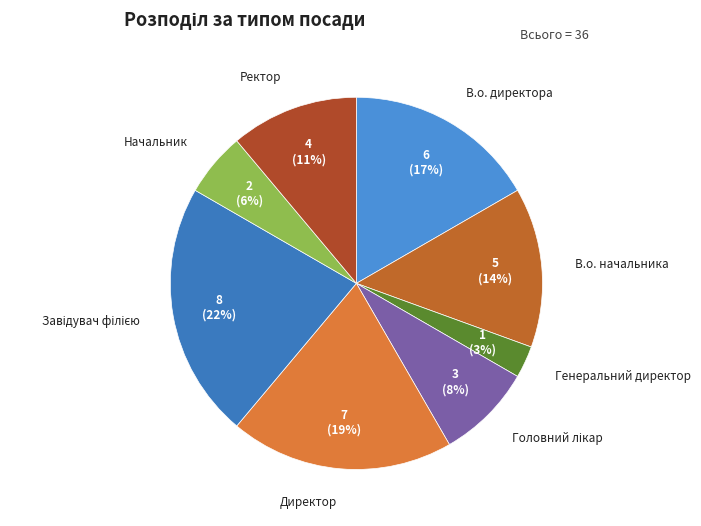

To the nearest percent, what is the combined percentage of В.о. начальника and Ректор?

25%